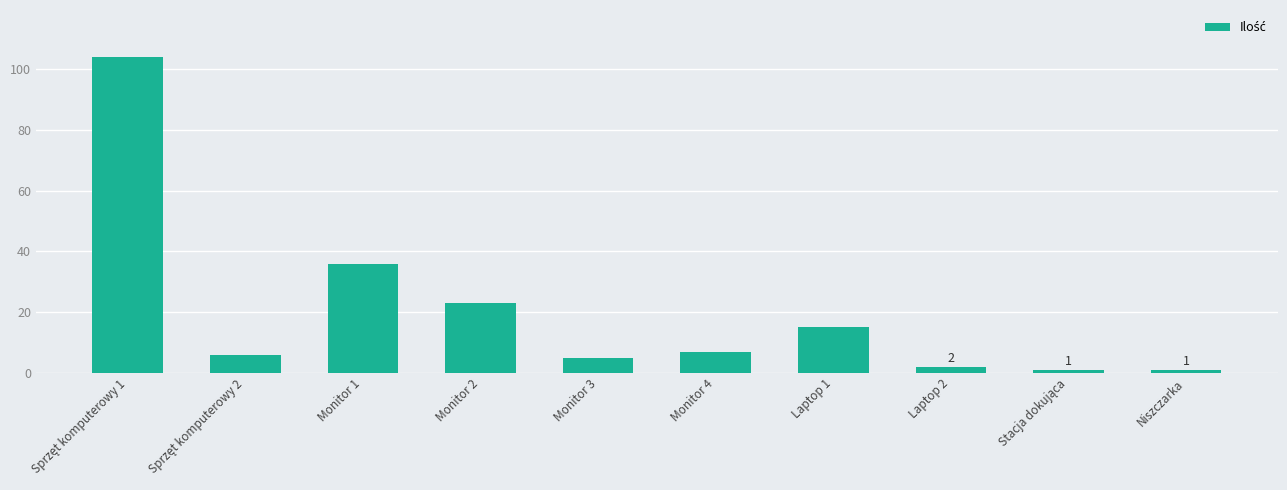

What position from the right is Monitor 2?

7